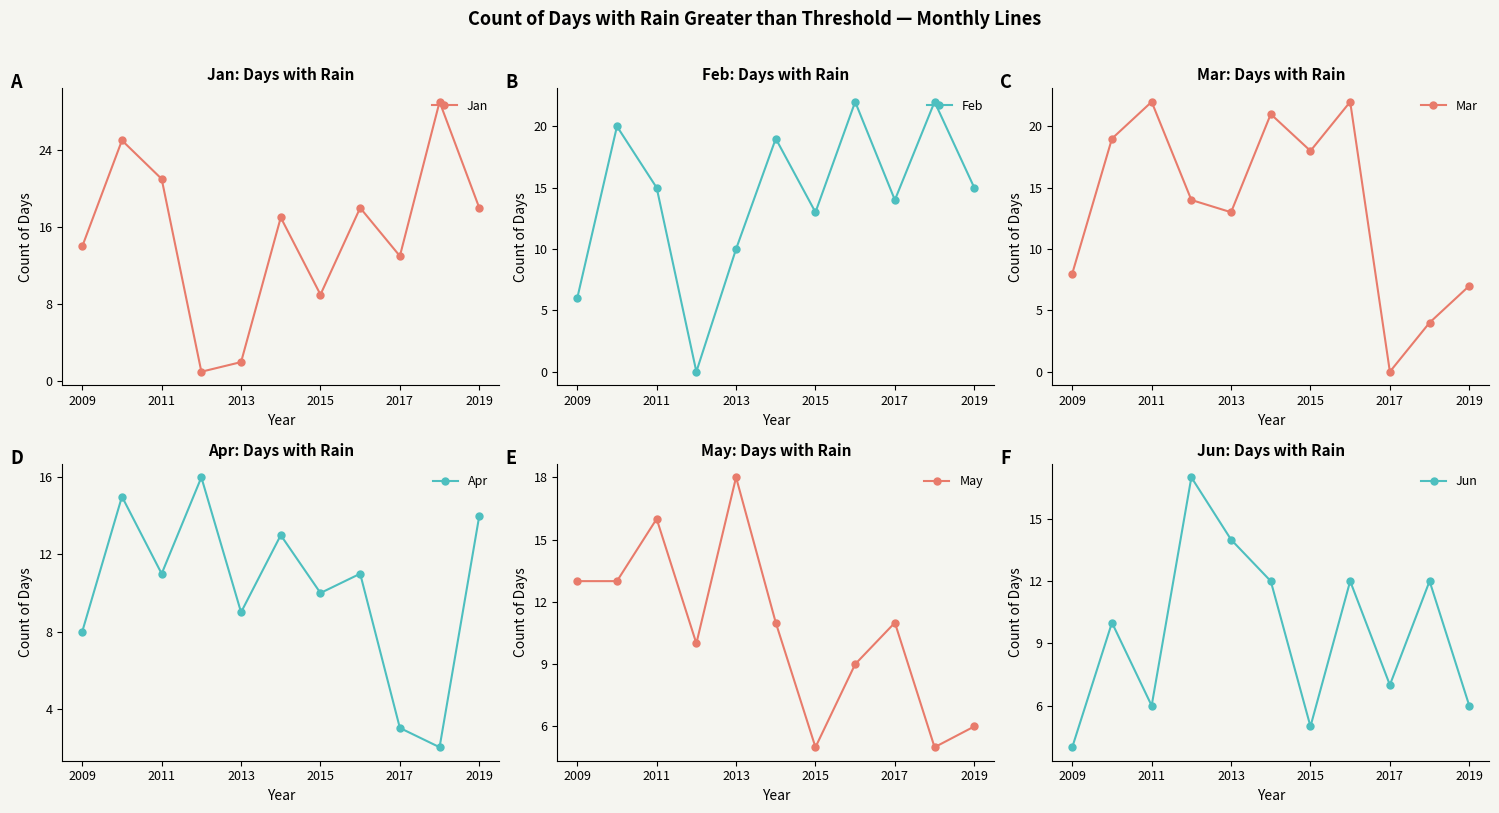

The value of May at 2017 is 7. True or false?

False